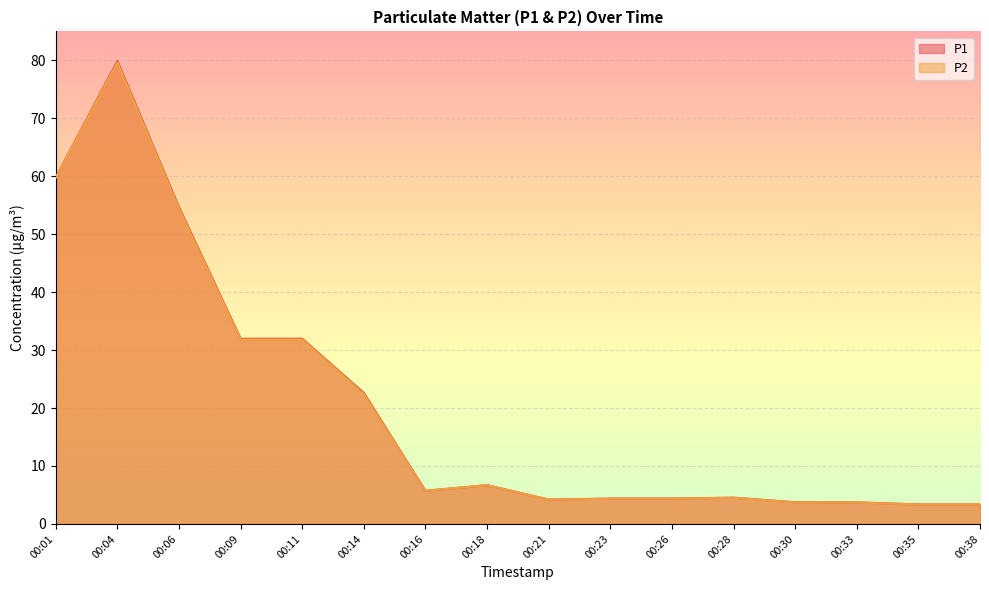

What are all the series names shown in the legend?

P1, P2